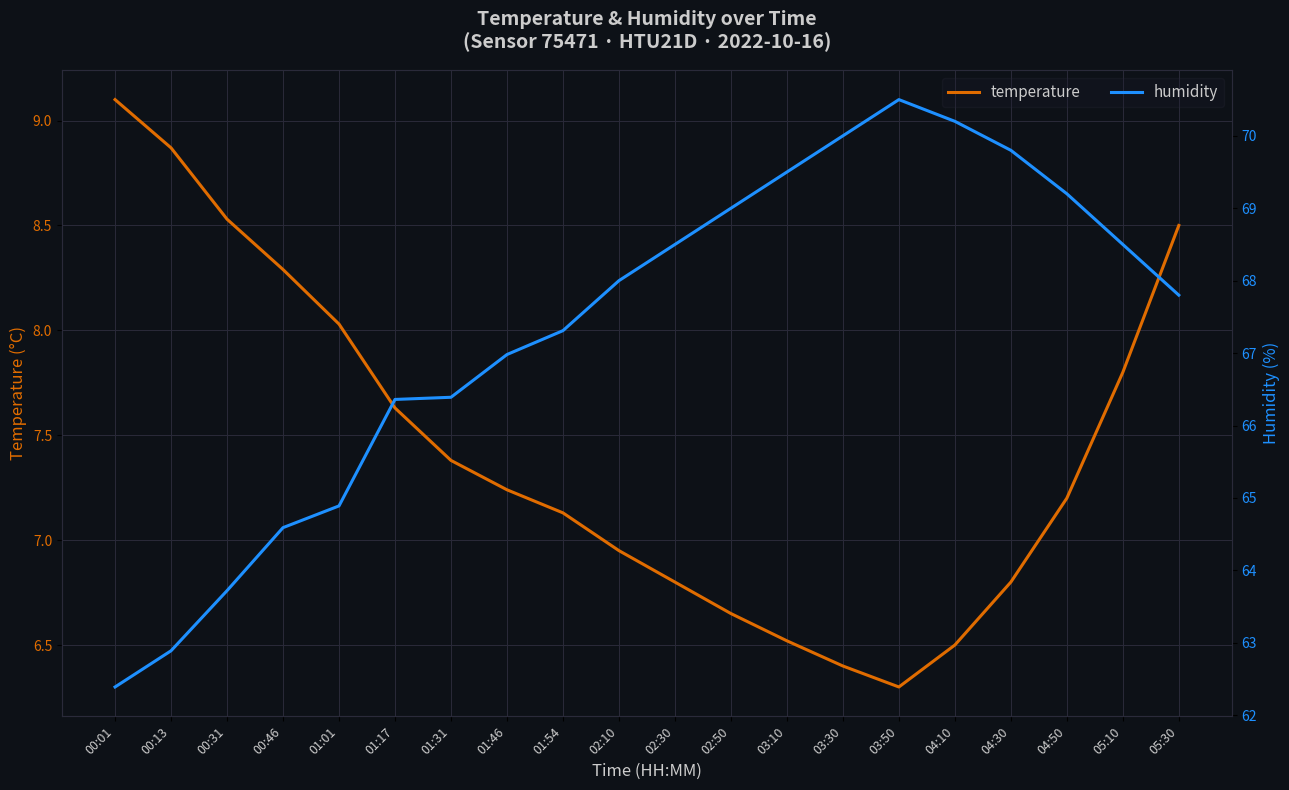

What is the difference between the second highest and second lowest values in the humidity series?

7.3